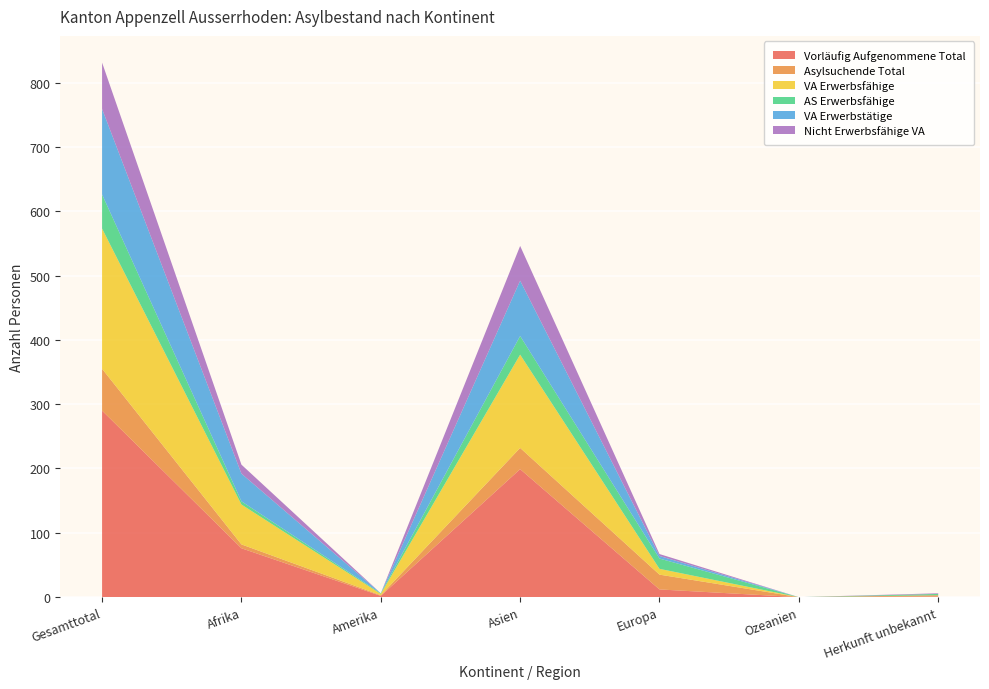

Reading left to right, extract all data points from this chart.

Vorläufig Aufgenommene Total: 290	76	2	199	12	0	1
Asylsuchende Total: 65	6	1	33	23	0	2
VA Erwerbsfähige: 218	62	2	145	9	0	0
AS Erwerbsfähige: 53	5	1	29	16	0	2
VA Erwerbstätige: 133	43	0	86	4	0	0
Nicht Erwerbsfähige VA: 72	14	0	54	3	0	1